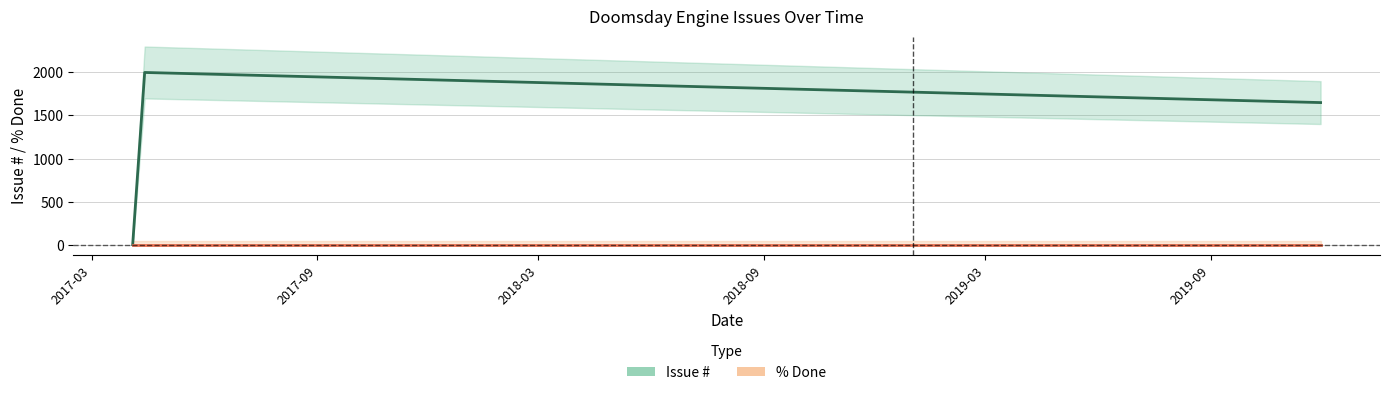

Between 2017-04-03 14:41 and 2017-04-03 18:33, which is larger?

2017-04-03 18:33